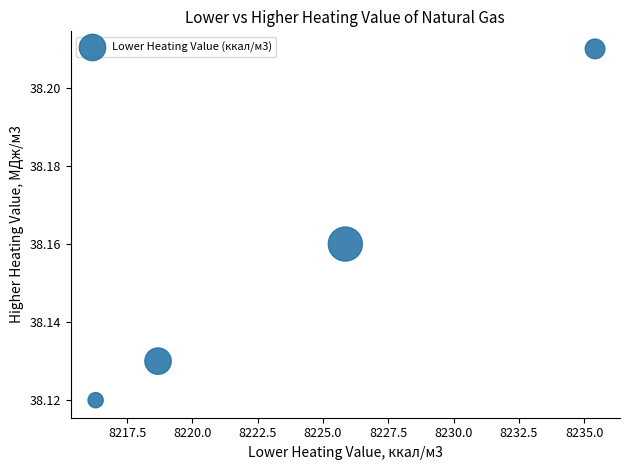

What is the range of X values (max minus min)?

19.1